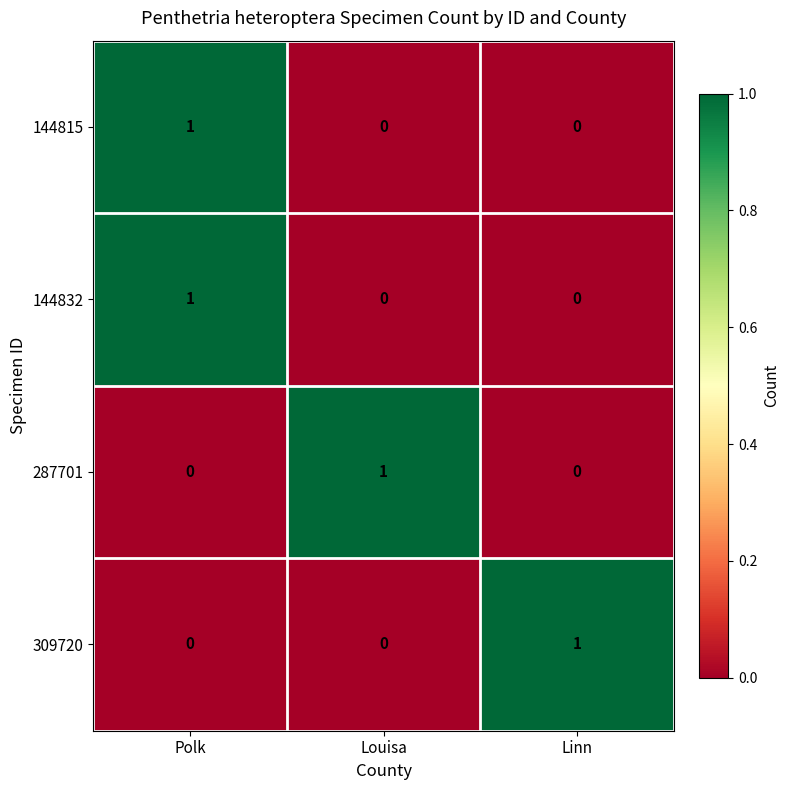

The value of 309720 at Linn is 1. True or false?

True